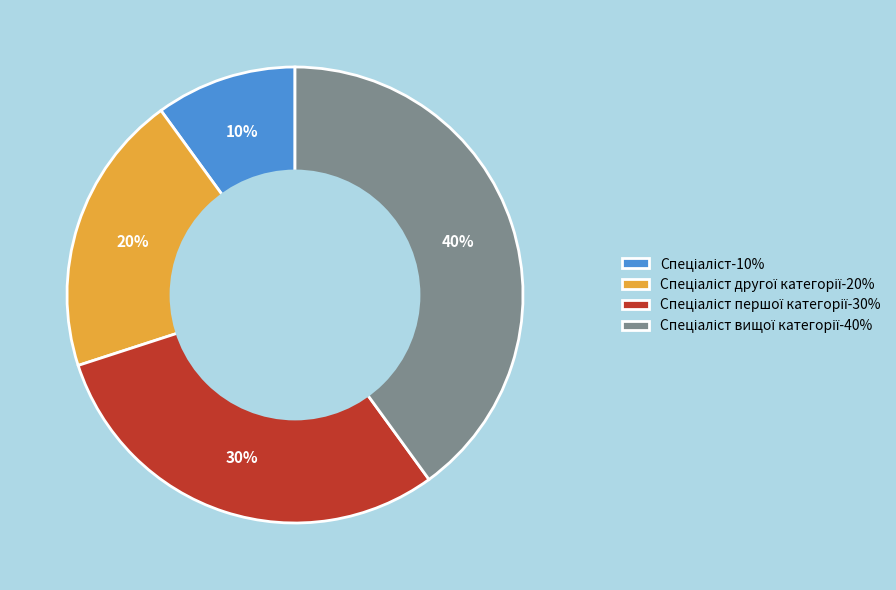

To the nearest percent, what is the difference between the largest and smallest slice percentages?

30%